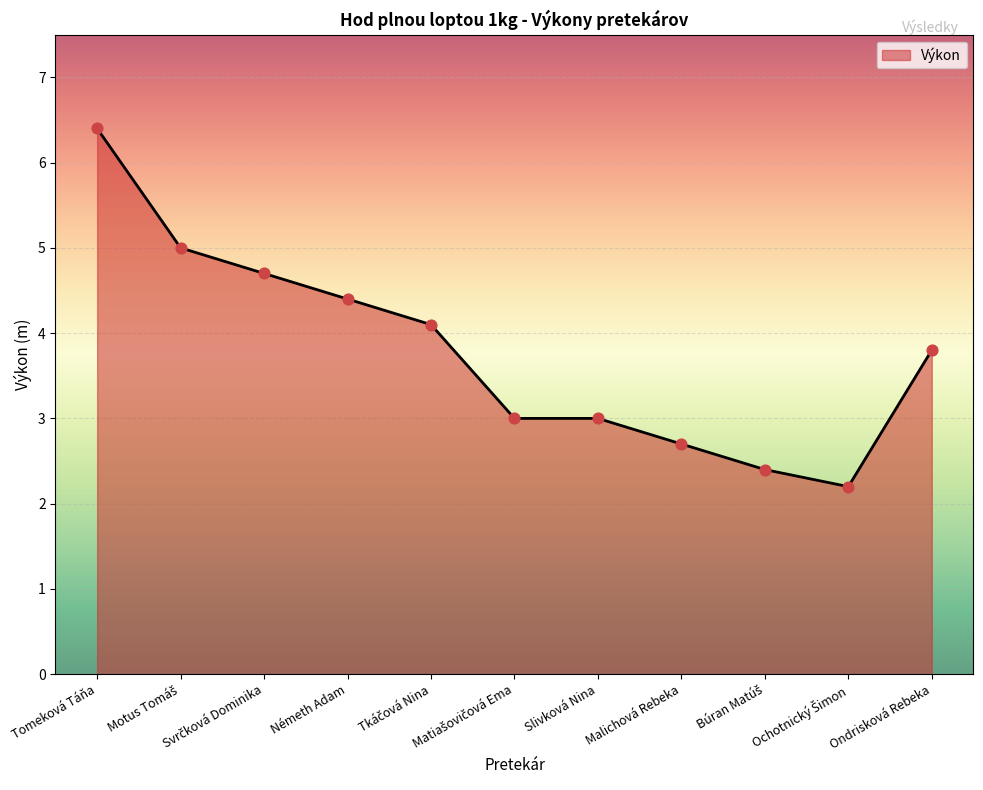

What is the difference between the maximum and minimum values?

4.2